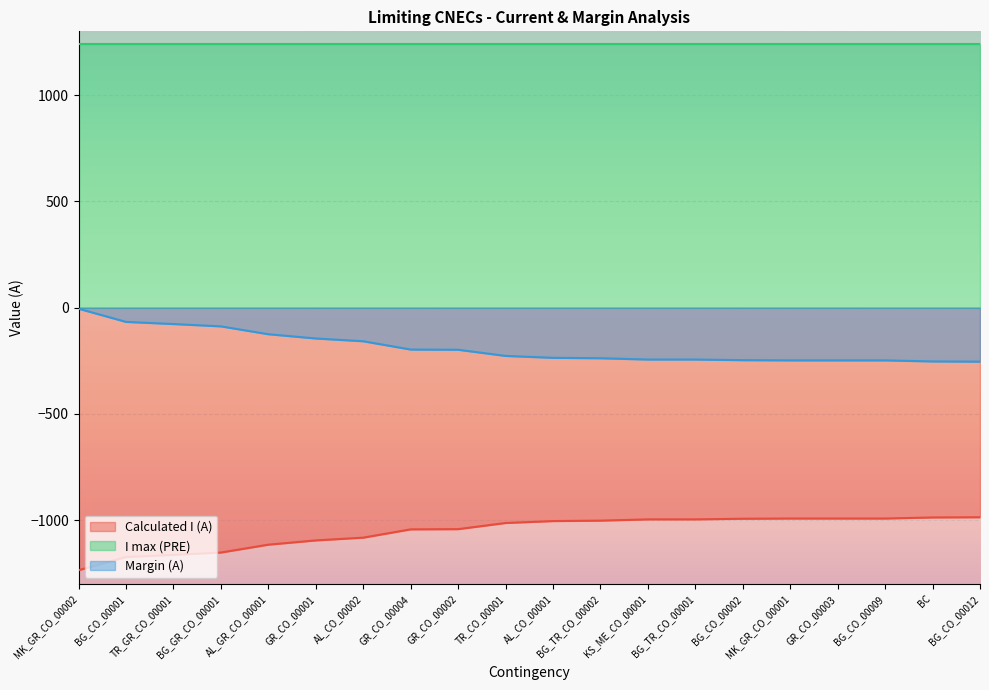

Is the value of Margin (A) at GR_CO_00002 greater than the value of Calculated I (A) at GR_CO_00001?

Yes